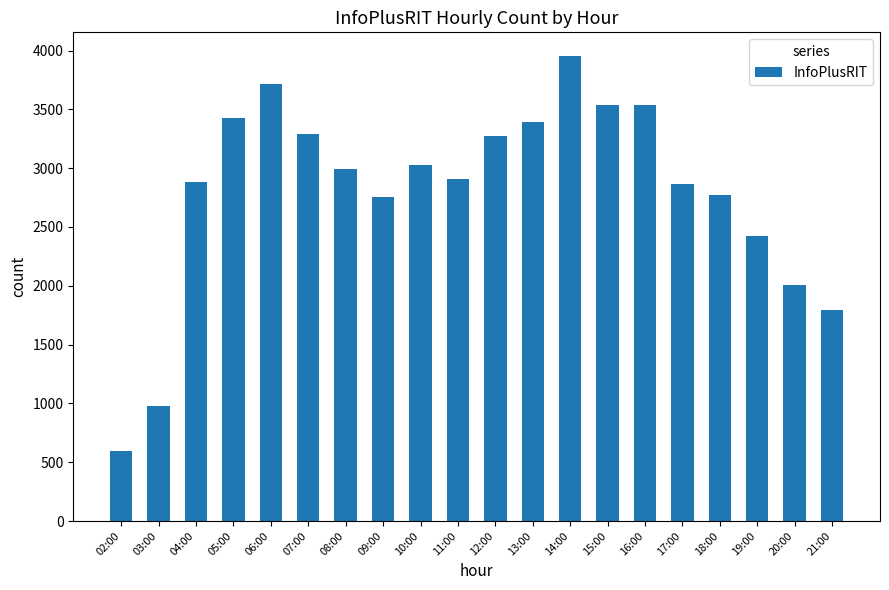

The value at 07:00 is 5216. True or false?

False